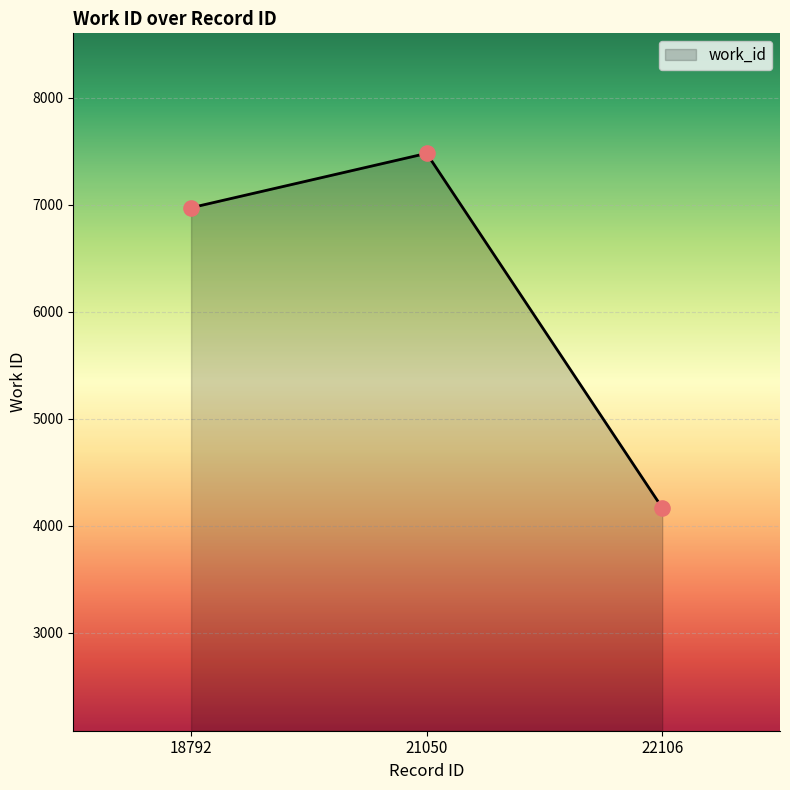

What is the ratio of the value at 21050 to the value at 22106?

1.8